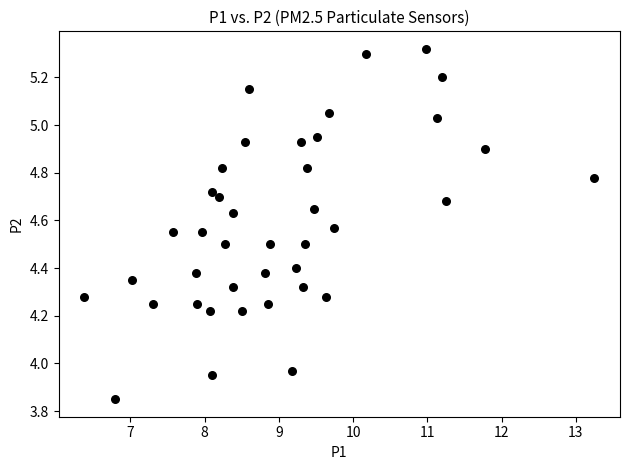

What is the range of Y values (max minus min)?

1.5